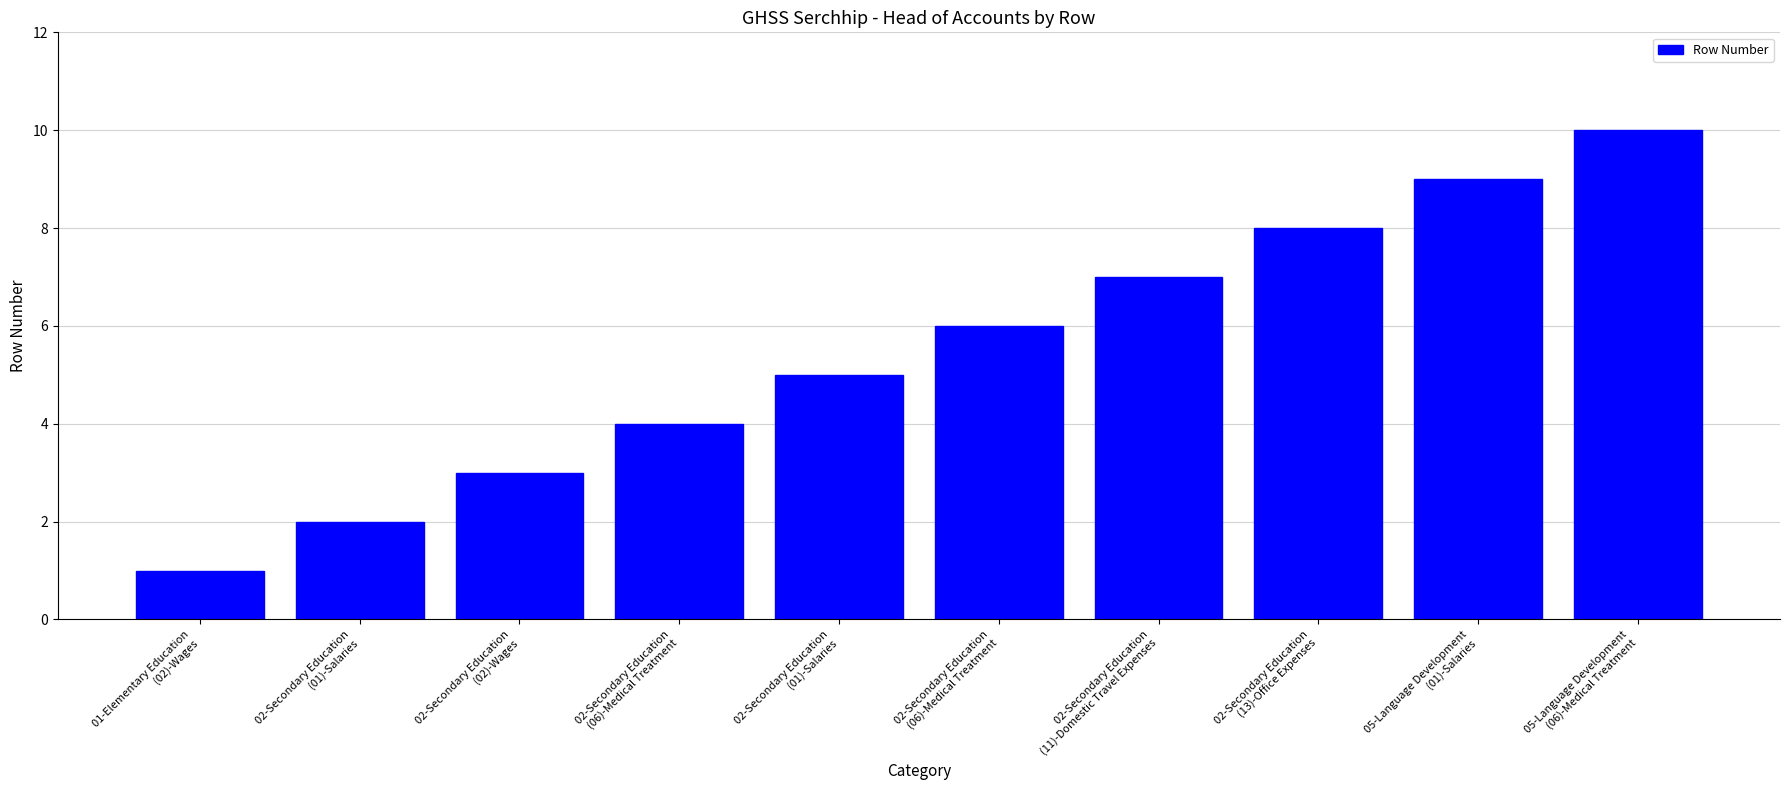

Count the number of data series in this chart.

1